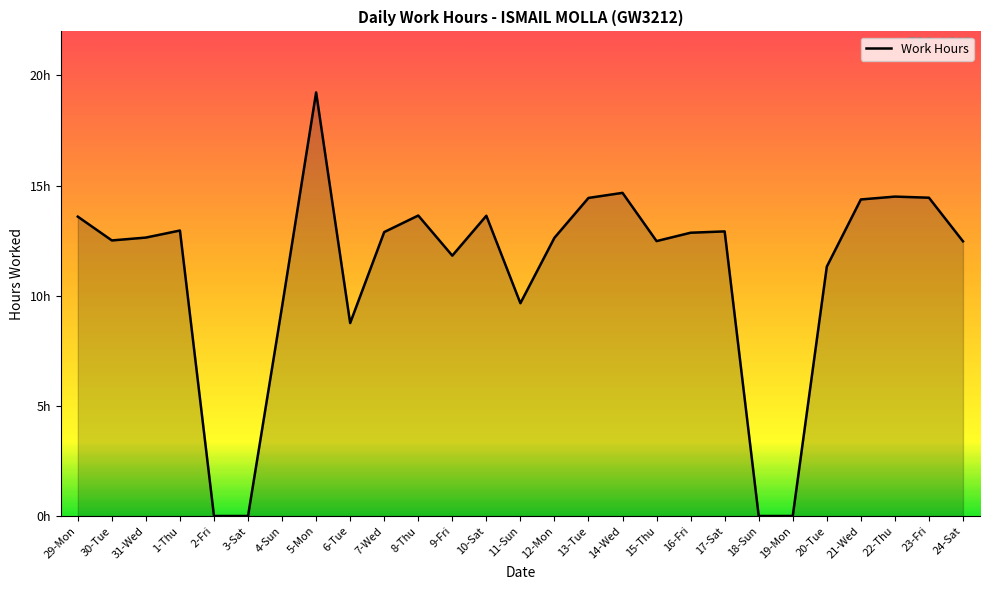

Does the chart have visible grid lines?

No